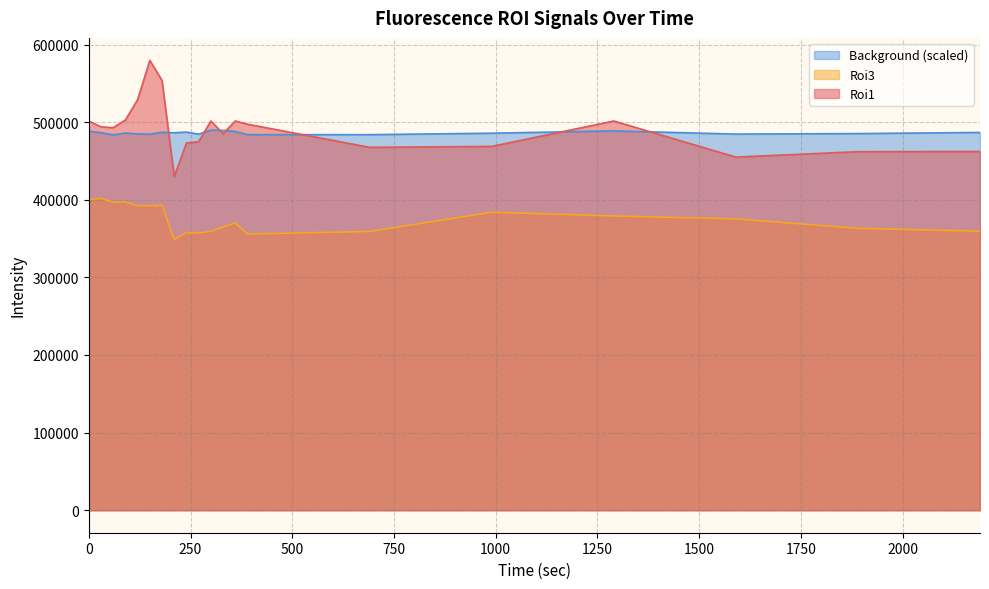

Is it true that Roi3 equals 397064.2 at 90?

True